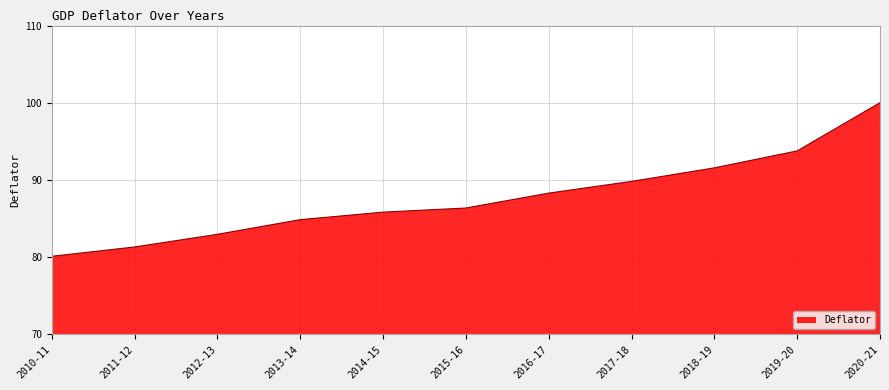

Reading left to right, list all the values displayed in this chart.

80.1	81.3	82.9	84.8	85.8	86.3	88.3	89.8	91.6	93.7	100.0